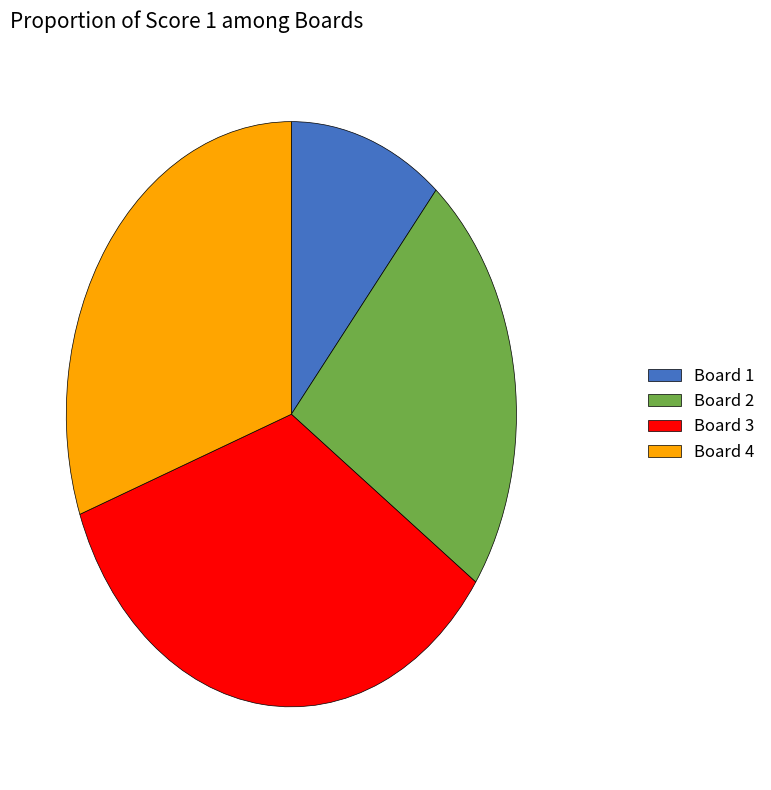

How many slices are in this pie chart?

4